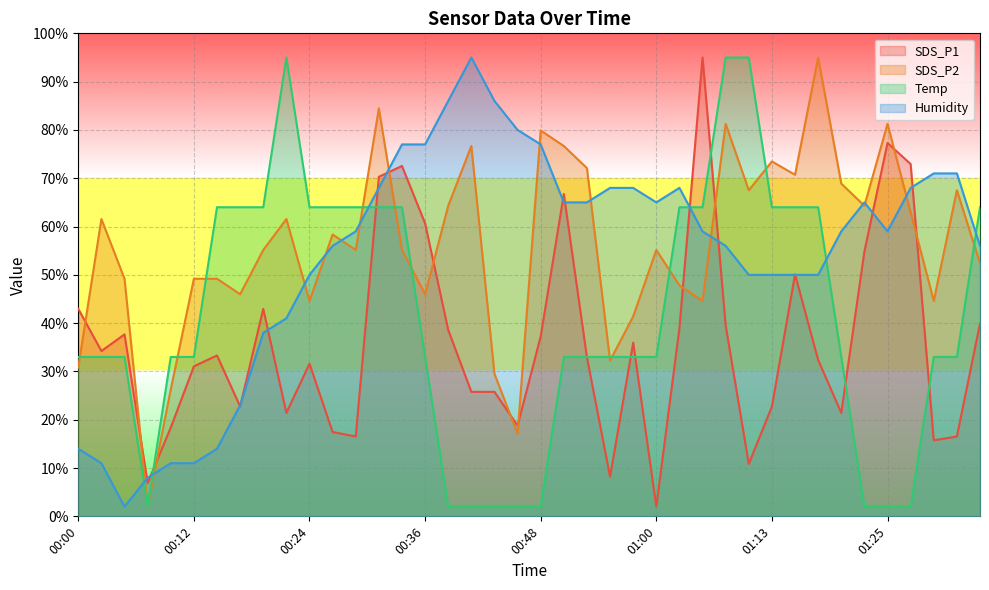

At which category is the sum across all series the highest?

00:31